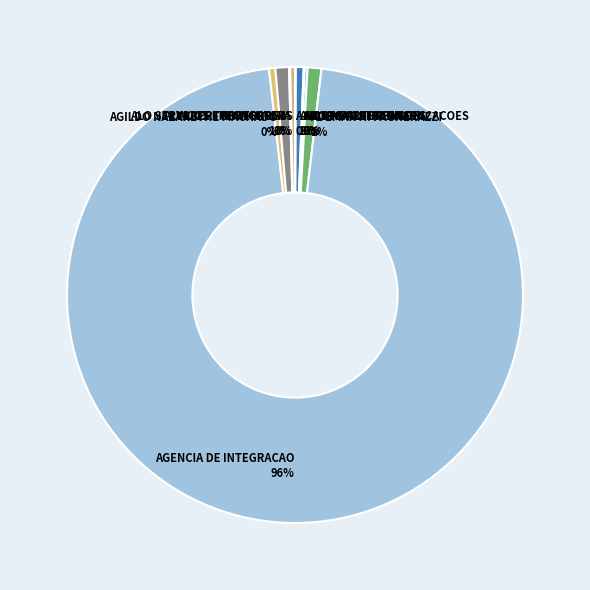

What is the largest slice in the pie chart?

AGENCIA DE INTEGRACAO